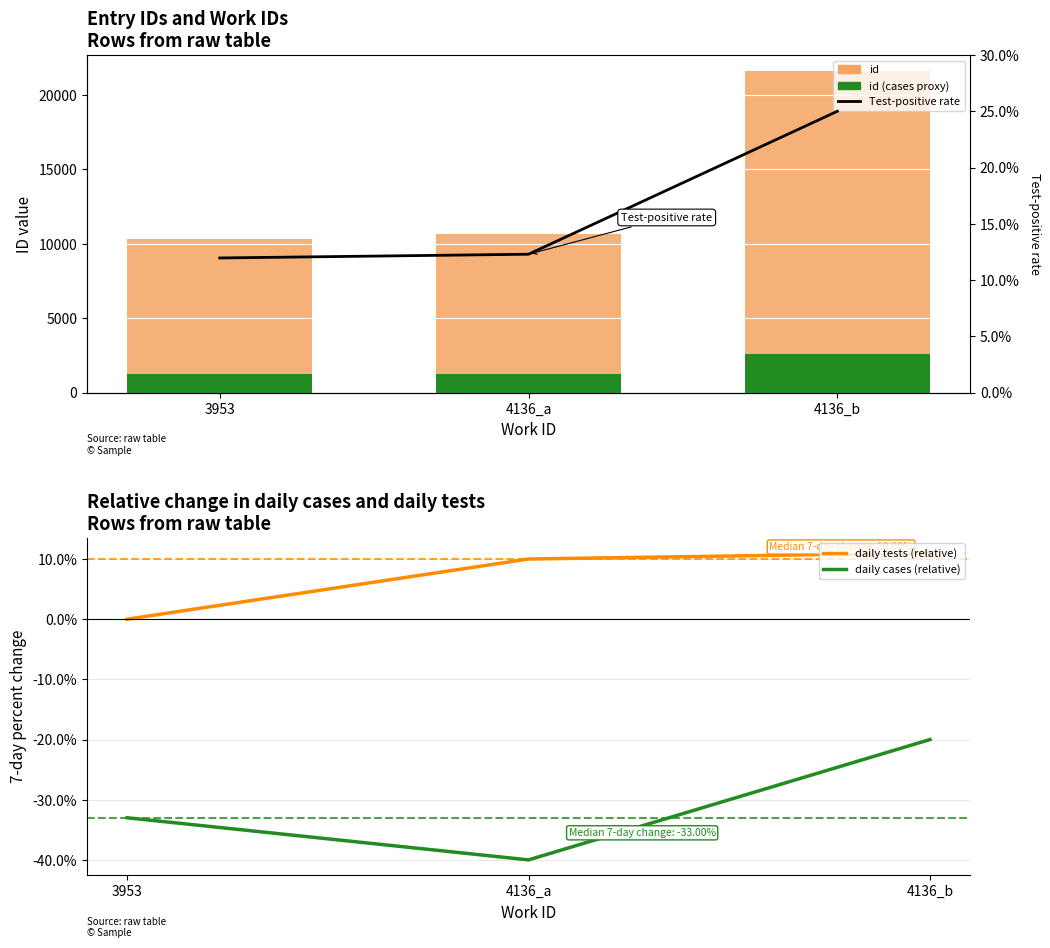

Rank the series by their maximum value, from lowest to highest.

daily cases (relative), daily tests (relative), Test-positive rate, id (cases proxy), id